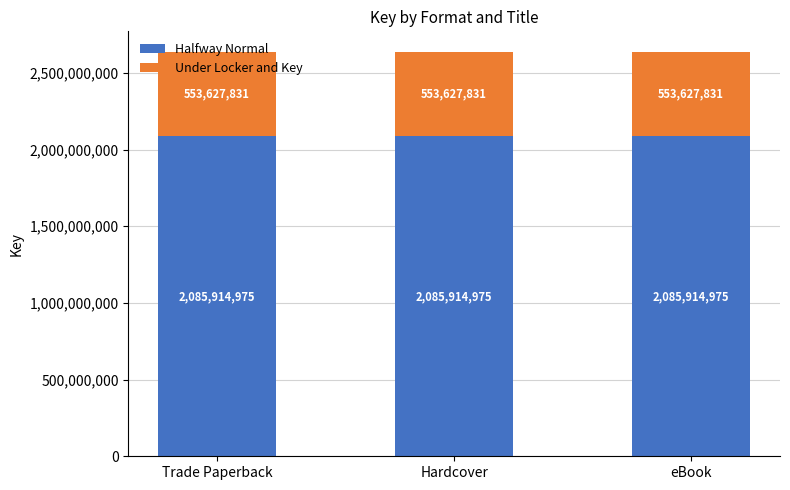

What is the maximum value for Halfway Normal?

2085914975